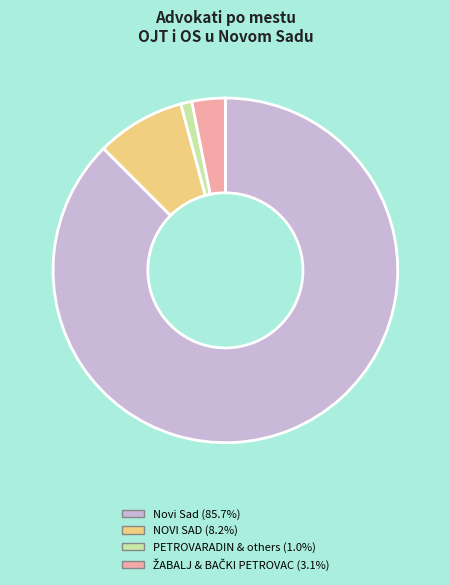

Does any single category account for the majority?

Yes